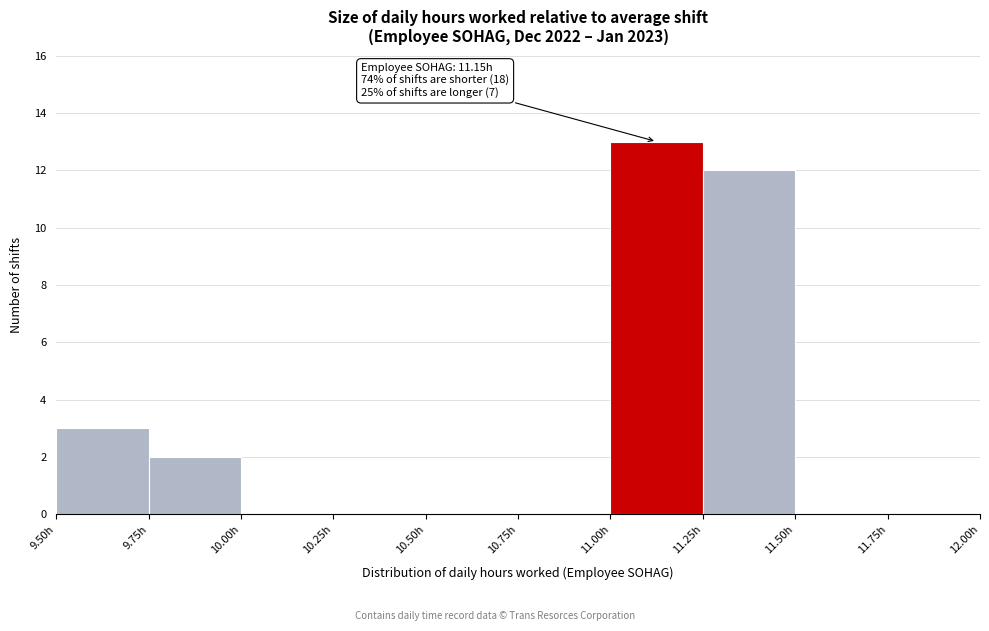

Over which range of the x-axis is the bar tallest?

11.00 to 11.25